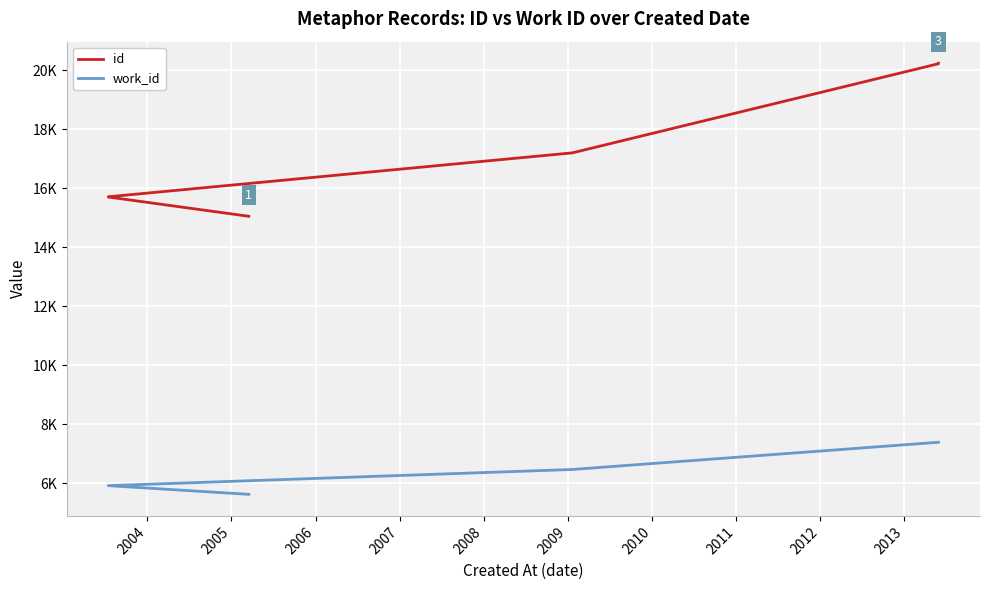

Rank the series by their average value, from highest to lowest.

id, work_id